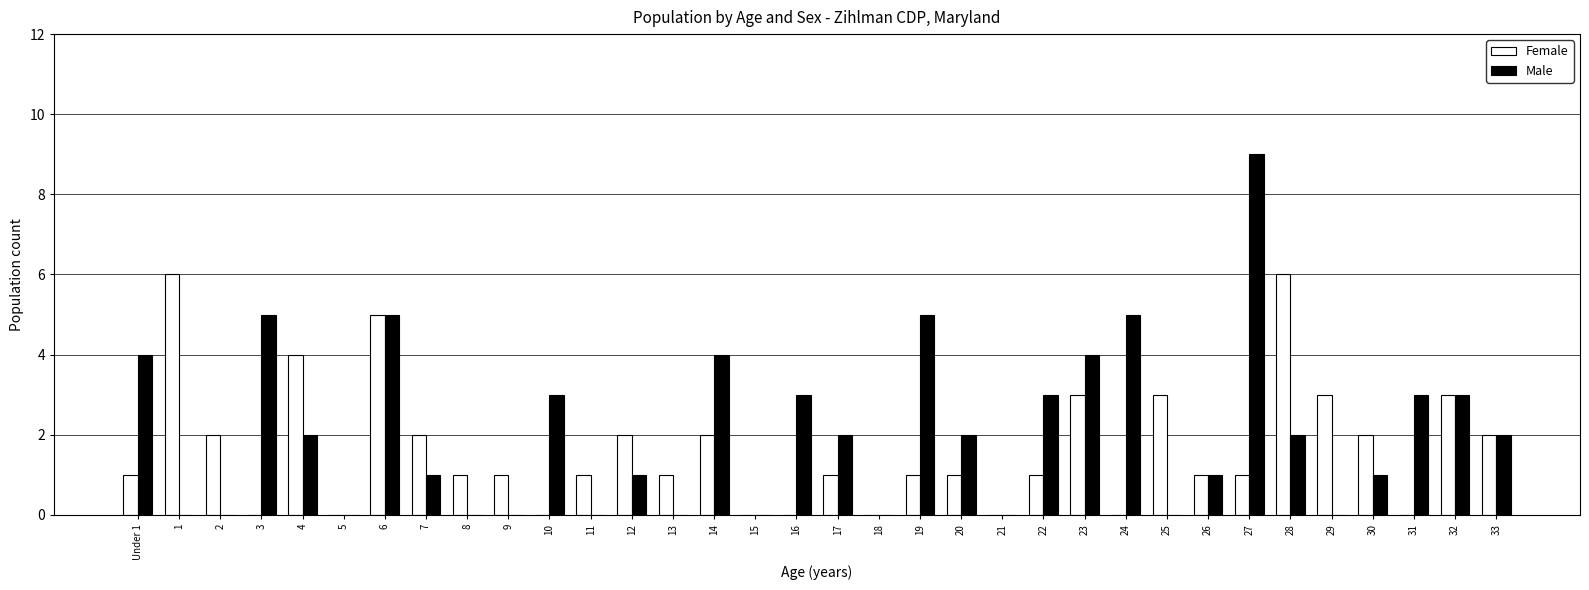

What is the sum of all Female values?

56